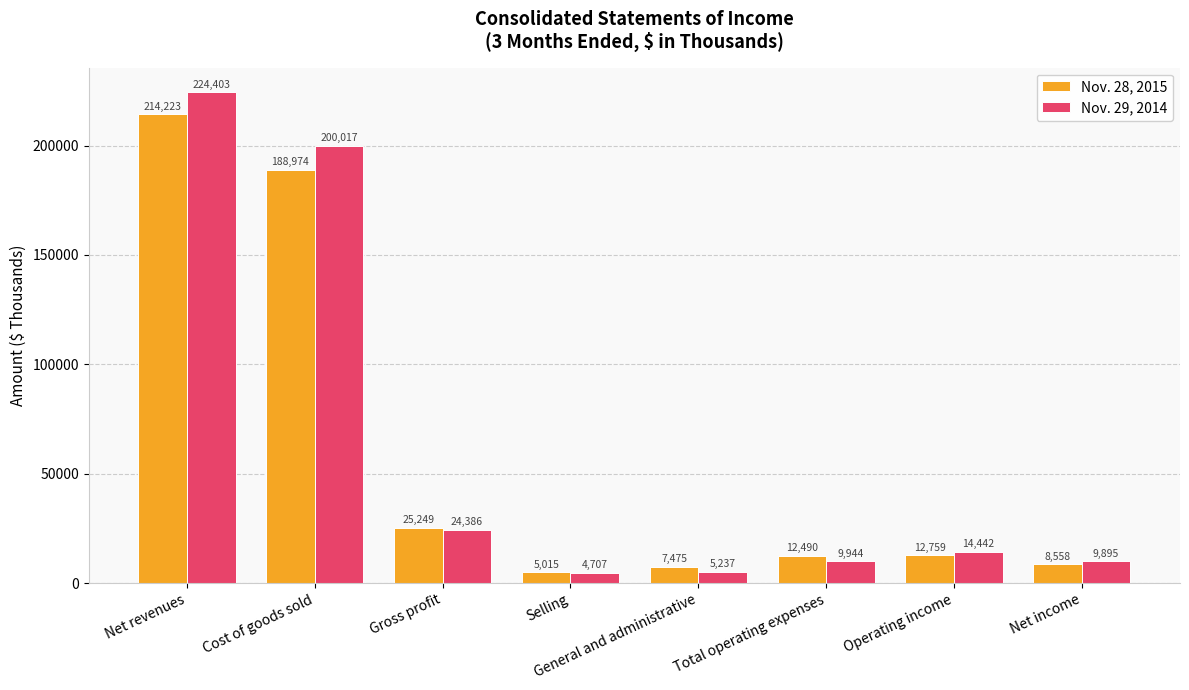

Where does the Nov. 28, 2015 series first go above 12759?

Net revenues